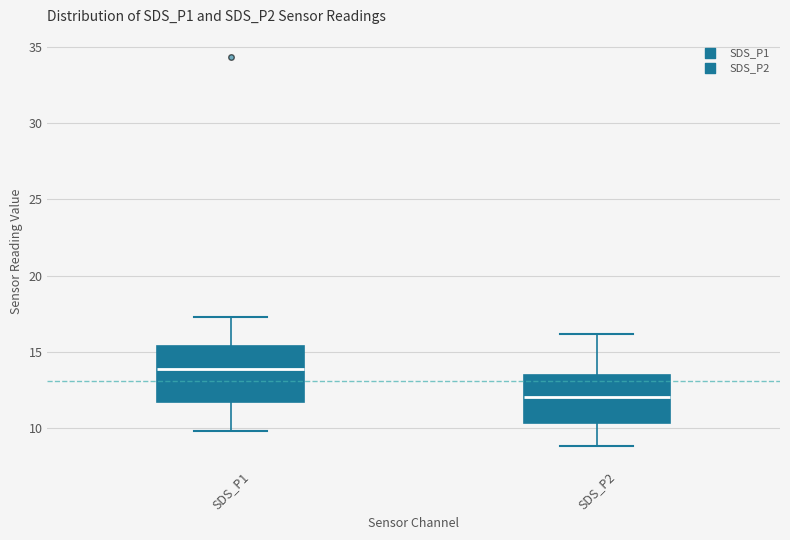

Reading left to right, read every box against the y-axis: the position of its median line, the range the box covers, and the ends of its whiskers. The values are not printed on the chart, so give them approximately, as read against the axis.

SDS_P1: median 14.0, box 11.5 to 15.5, whiskers 10.0 to 17.5
SDS_P2: median 12.0, box 10.5 to 13.5, whiskers 9.0 to 16.0